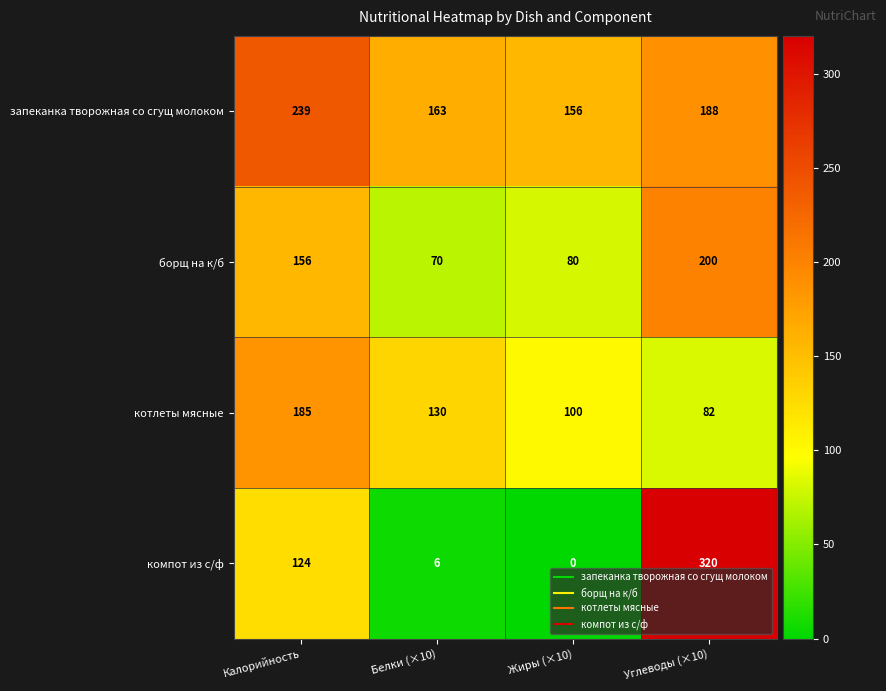

Reading right to left, what are all the values shown in this chart?

запеканка творожная со сгущ молоком: Углеводы (×10)=188	Жиры (×10)=156	Белки (×10)=163	Калорийность=239
борщ на к/б: Углеводы (×10)=200	Жиры (×10)=80	Белки (×10)=70	Калорийность=156
котлеты мясные: Углеводы (×10)=82	Жиры (×10)=100	Белки (×10)=130	Калорийность=185
компот из с/ф: Углеводы (×10)=320	Жиры (×10)=0	Белки (×10)=6	Калорийность=124